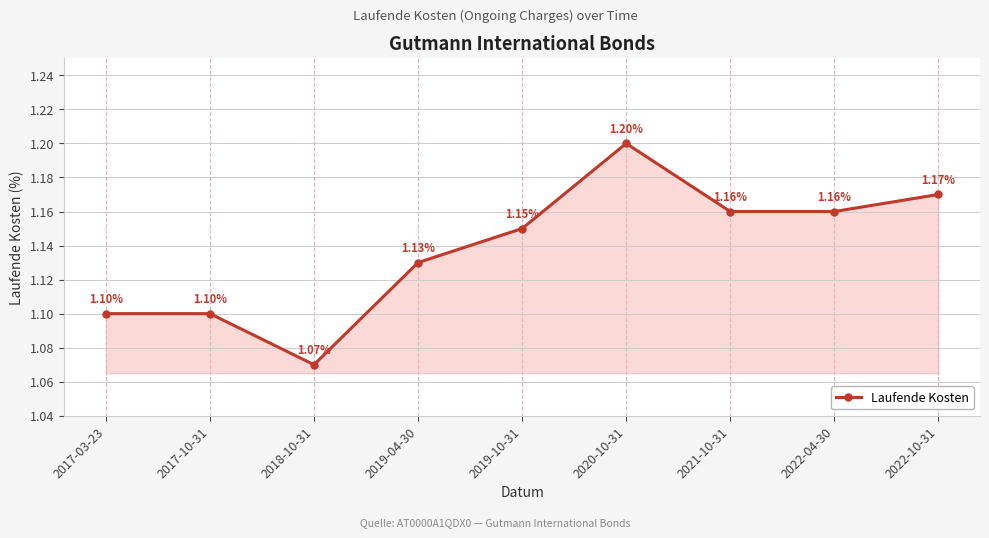

What is the sum of the values at 2022-10-31 and 2017-10-31?

2.3